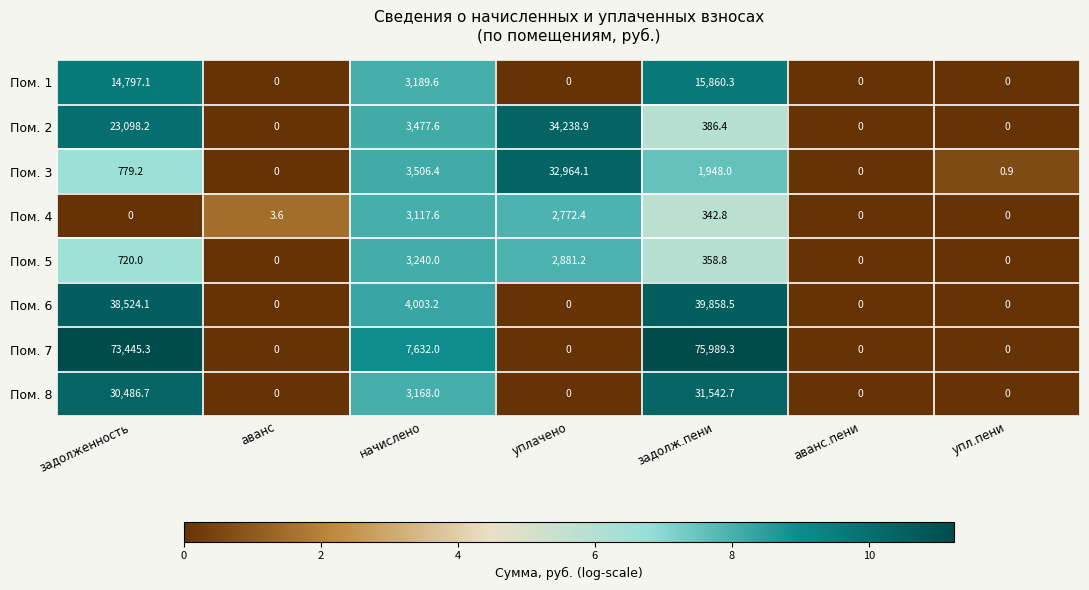

Which series has the largest range (max minus min)?

Пом. 7